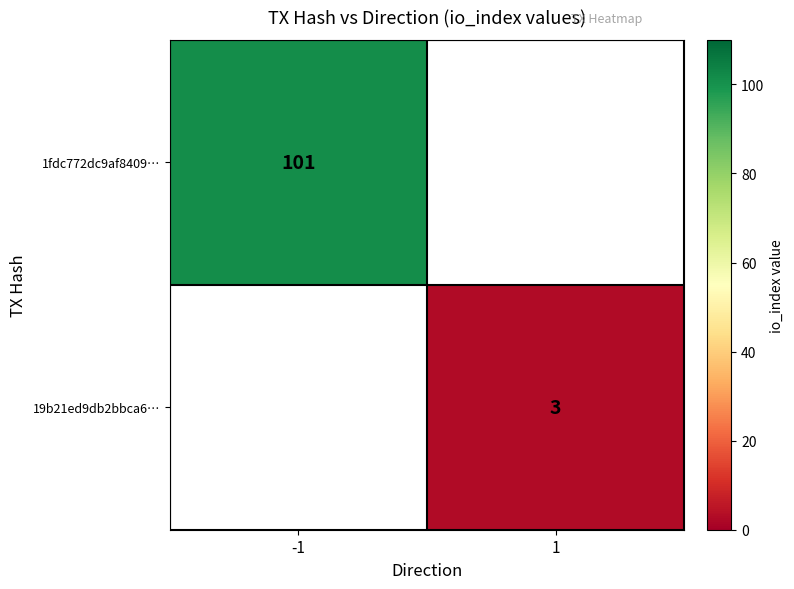

True or false: 1fdc772dc9af8409… has a value of 49.0 at -1.

False